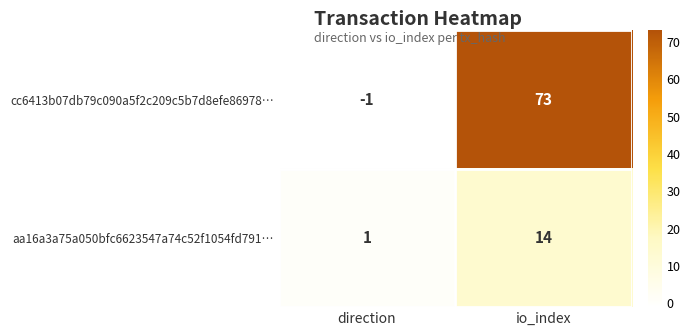

Between direction and io_index, which series saw the biggest shift?

cc6413b07db79c090a5f2c209c5b7d8efe86978…